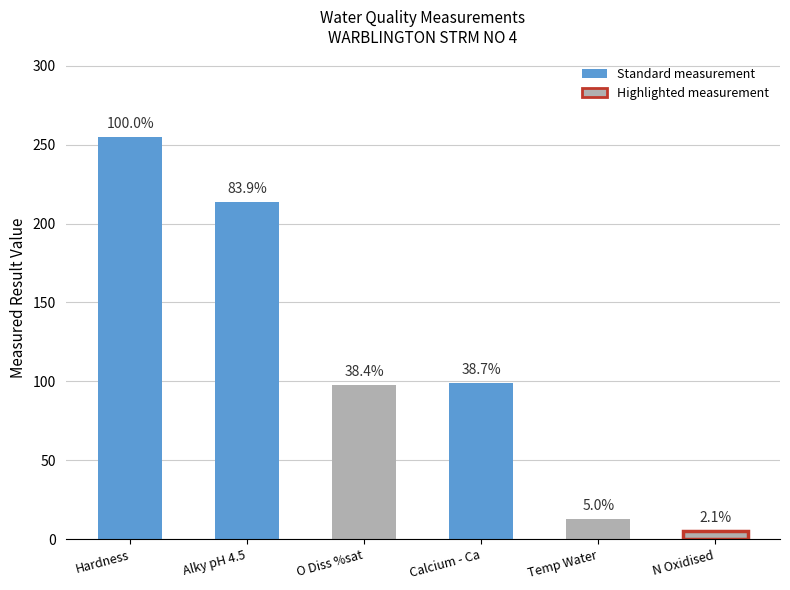

How many bars are there in total?

6